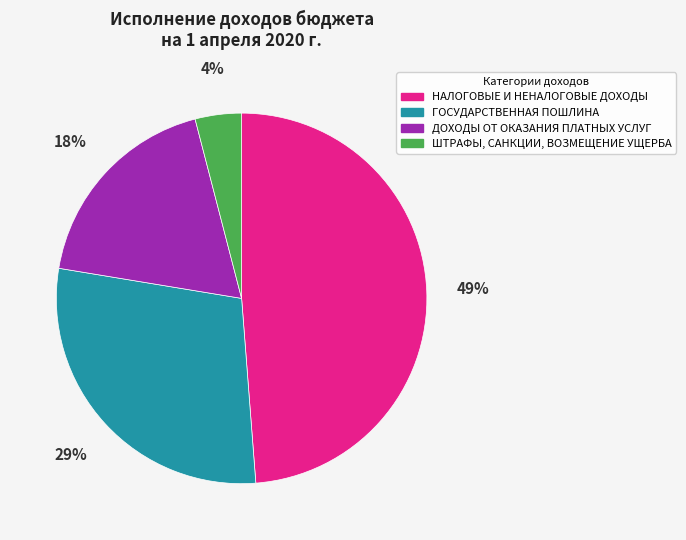

Between ГОСУДАРСТВЕННАЯ ПОШЛИНА and ДОХОДЫ ОТ ОКАЗАНИЯ ПЛАТНЫХ УСЛУГ, which is larger?

ГОСУДАРСТВЕННАЯ ПОШЛИНА